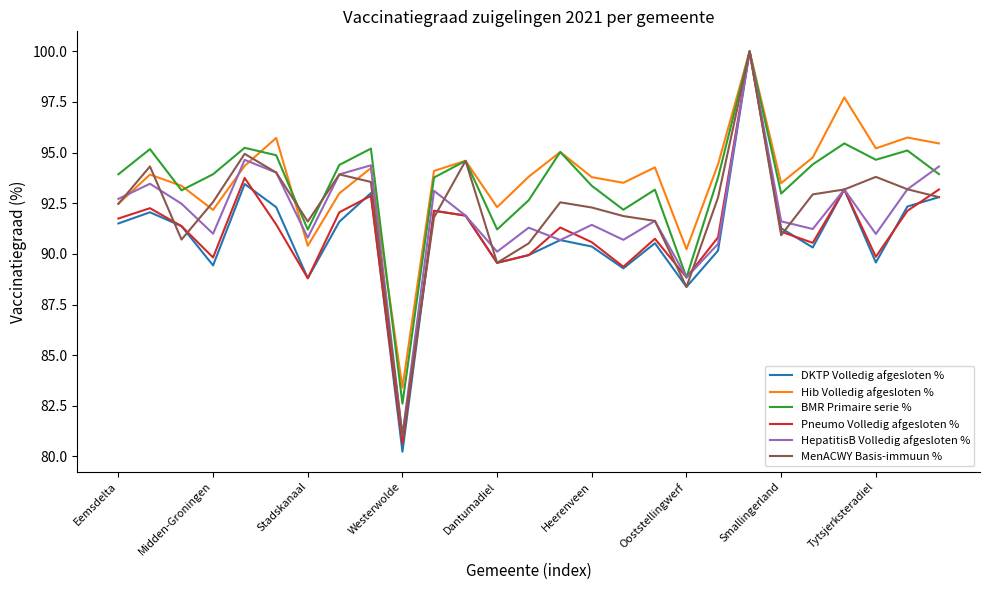

What is the minimum value for HepatitisB Volledig afgesloten %?

81.0